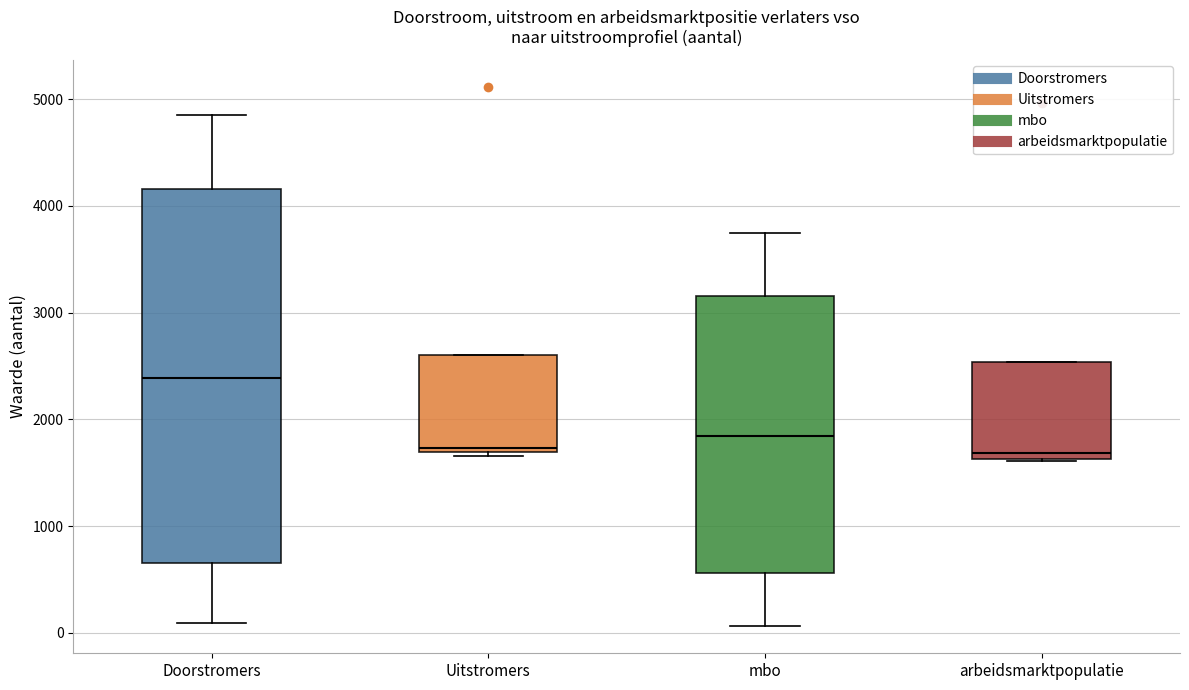

Where is the upper edge of the box for arbeidsmarktpopulatie on the y-axis? The values are not printed on the chart, so give them approximately, as read against the axis.

2500